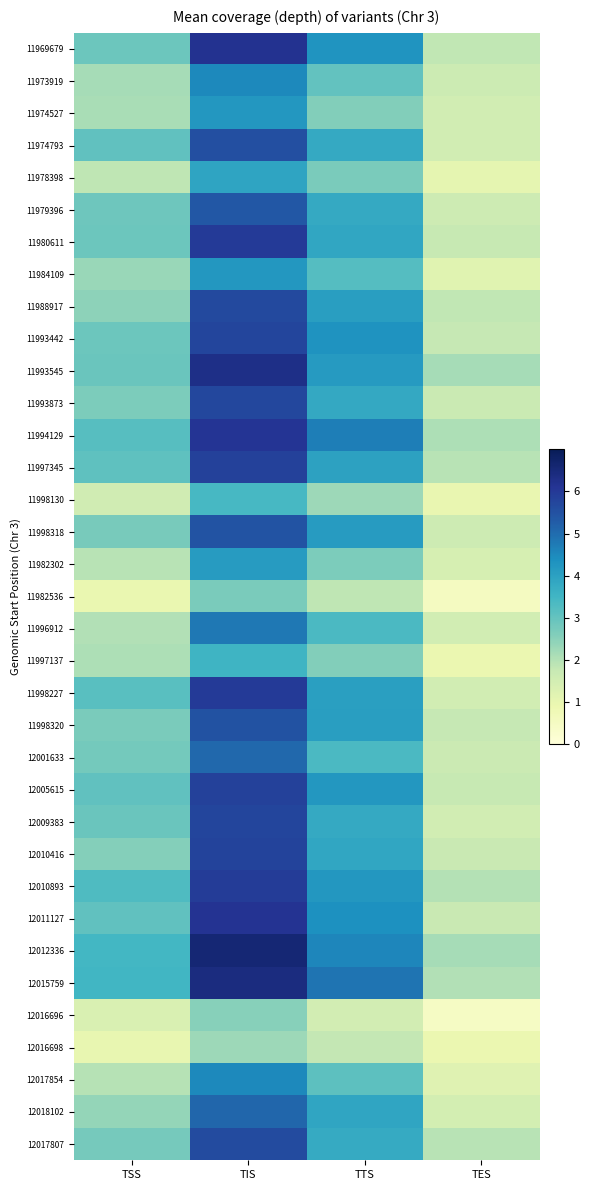

Reading left to right, extract all data points from this chart.

11969679: TSS=28.7	TIS=61.7	TTS=42.7	TES=18.3
11973919: TSS=21.4	TIS=44.9	TTS=30.2	TES=16.3
11974527: TSS=21.1	TIS=42.2	TTS=25.8	TES=15.1
11974793: TSS=30.5	TIS=55.3	TTS=38.0	TES=15.2
11978398: TSS=18.3	TIS=39.1	TTS=26.9	TES=10.4
11979396: TSS=28.7	TIS=53.8	TTS=38.0	TES=16.0
11980611: TSS=28.7	TIS=59.7	TTS=38.8	TES=17.5
11984109: TSS=23.1	TIS=42.3	TTS=32.1	TES=11.5
11988917: TSS=24.4	TIS=56.7	TTS=40.6	TES=18.1
11993442: TSS=28.8	TIS=57.6	TTS=43.1	TES=17.6
11993545: TSS=29.2	TIS=63.0	TTS=41.3	TES=21.4
11993873: TSS=26.6	TIS=57.0	TTS=38.1	TES=16.9
11994129: TSS=31.8	TIS=61.1	TTS=46.9	TES=20.6
11997345: TSS=30.6	TIS=58.4	TTS=39.8	TES=19.3
11998130: TSS=15.5	TIS=34.2	TTS=22.5	TES=9.8
11998318: TSS=27.3	TIS=54.6	TTS=41.2	TES=15.9
11982302: TSS=19.2	TIS=41.3	TTS=26.5	TES=14.1
11982536: TSS=9.4	TIS=26.9	TTS=18.4	TES=5.4
11996912: TSS=20.0	TIS=47.9	TTS=33.4	TES=15.2
11997137: TSS=20.6	TIS=35.4	TTS=25.8	TES=9.1
11998227: TSS=31.7	TIS=59.7	TTS=40.3	TES=15.1
11998320: TSS=26.9	TIS=55.0	TTS=40.6	TES=17.6
12001633: TSS=27.8	TIS=50.8	TTS=33.4	TES=16.6
12005615: TSS=30.6	TIS=58.4	TTS=42.2	TES=17.4
12009383: TSS=29.1	TIS=57.6	TTS=37.8	TES=15.0
12010416: TSS=25.7	TIS=57.8	TTS=38.8	TES=17.2
12010893: TSS=32.9	TIS=59.5	TTS=42.2	TES=19.8
12011127: TSS=30.4	TIS=61.5	TTS=43.5	TES=17.2
12012336: TSS=34.6	TIS=65.8	TTS=45.6	TES=21.4
12015759: TSS=34.8	TIS=64.1	TTS=48.6	TES=20.0
12016696: TSS=13.3	TIS=25.4	TTS=15.0	TES=4.6
12016698: TSS=9.9	TIS=22.6	TTS=18.0	TES=9.1
12017854: TSS=19.5	TIS=45.1	TTS=31.0	TES=11.8
12018102: TSS=23.7	TIS=51.0	TTS=39.1	TES=14.5
12017807: TSS=27.6	TIS=56.2	TTS=37.7	TES=19.3